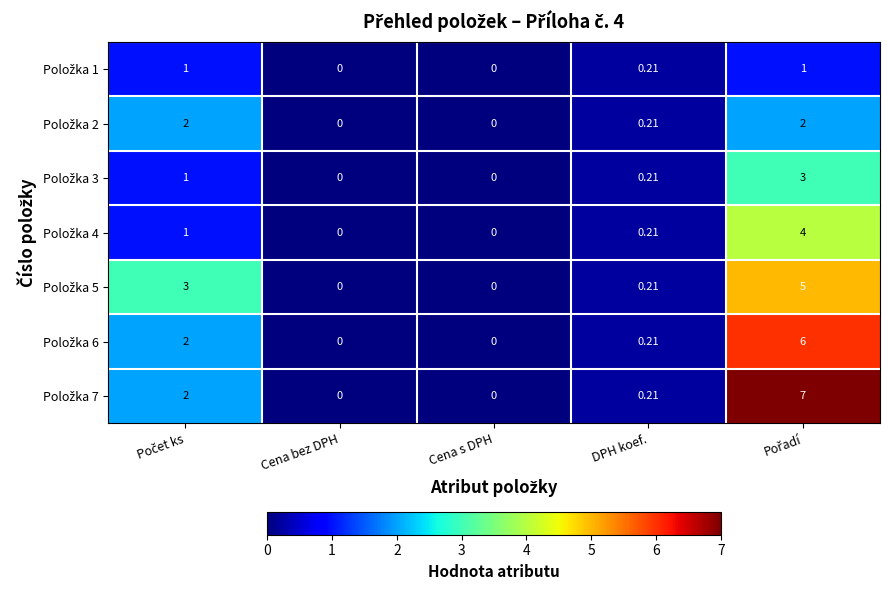

Count the number of data series in this chart.

7